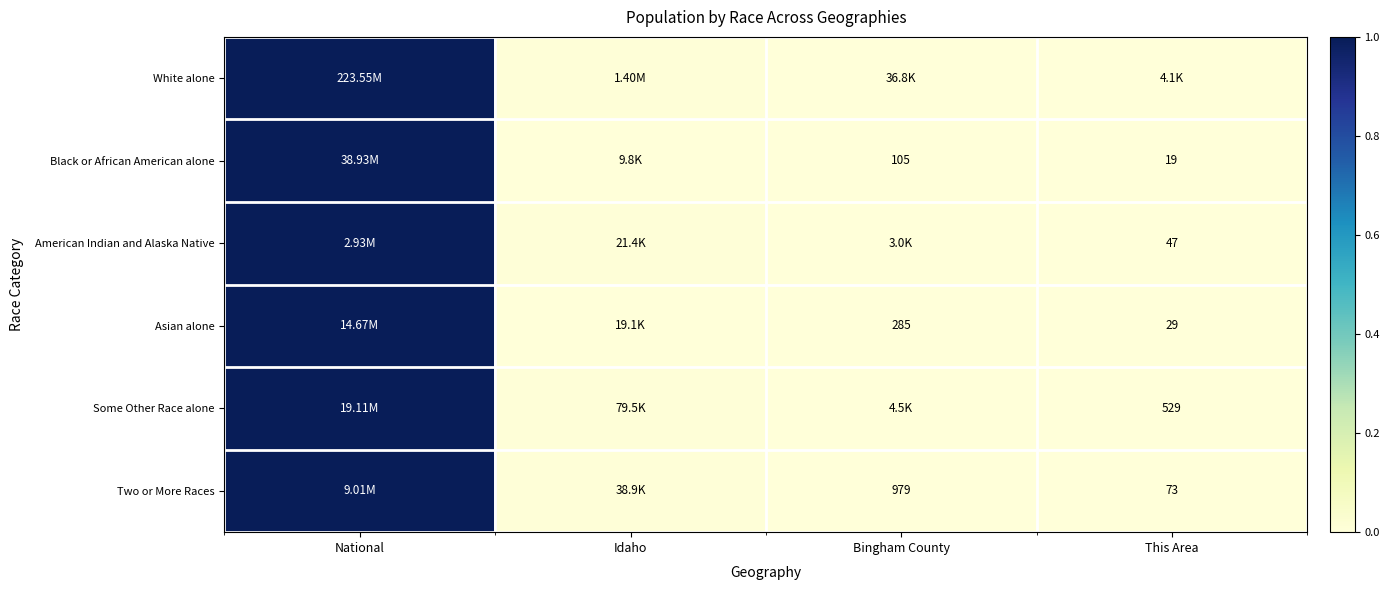

Rank the categories by Asian alone value from highest to lowest.

National, Idaho, Bingham County, This Area